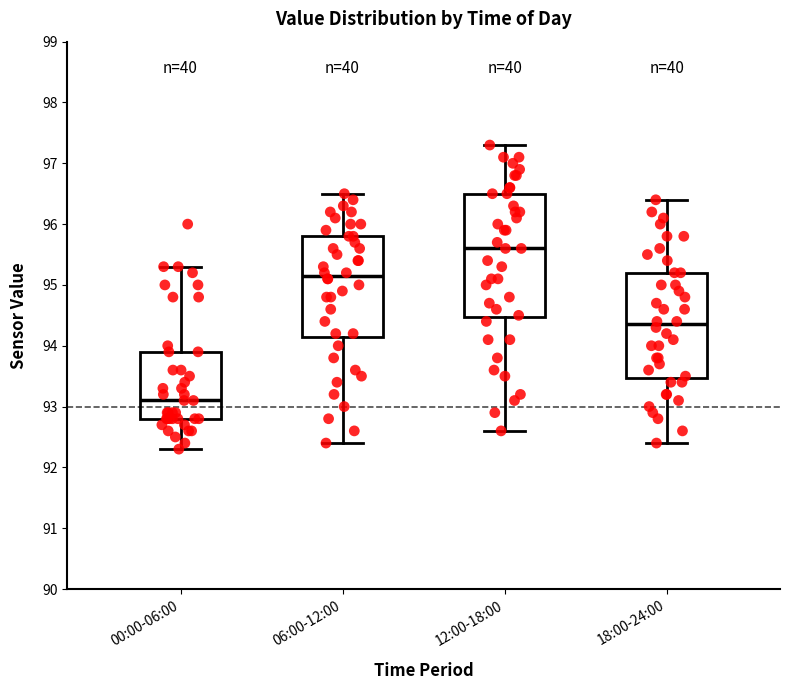

Which box is the tallest, from its lower edge to its upper edge?

12:00-18:00